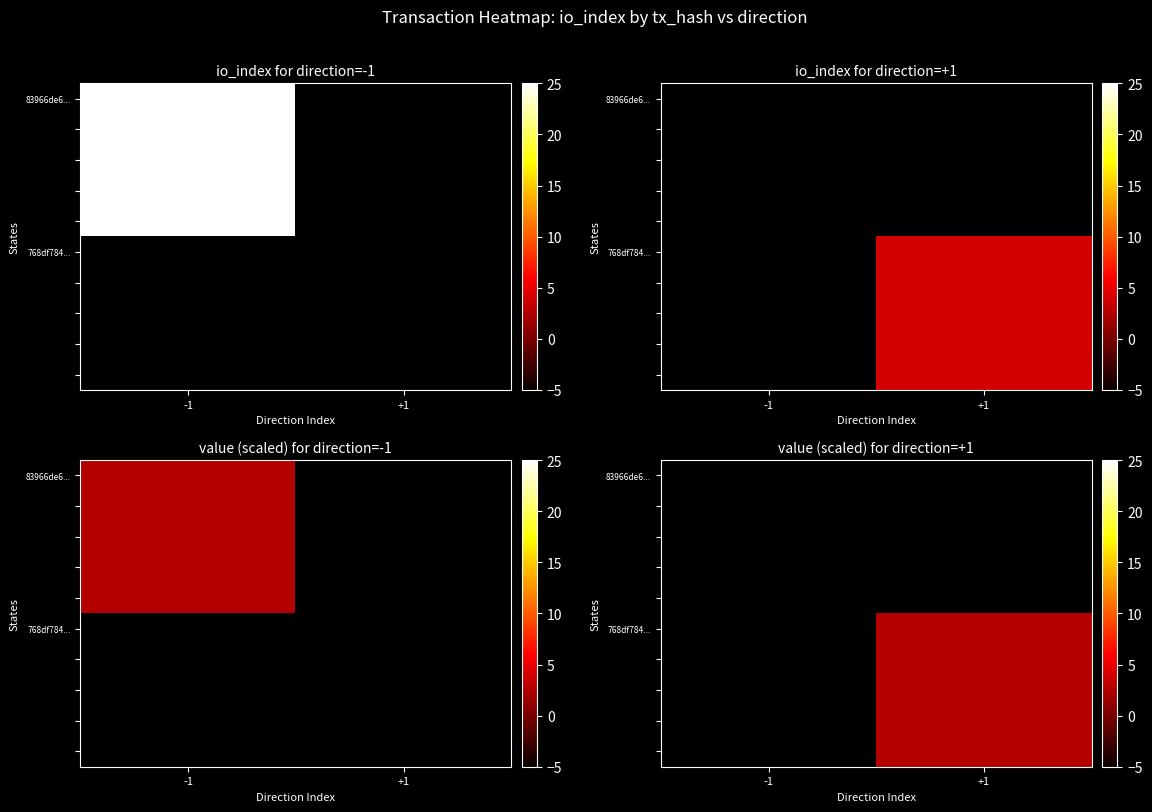

How many distinct data groups are displayed?

10